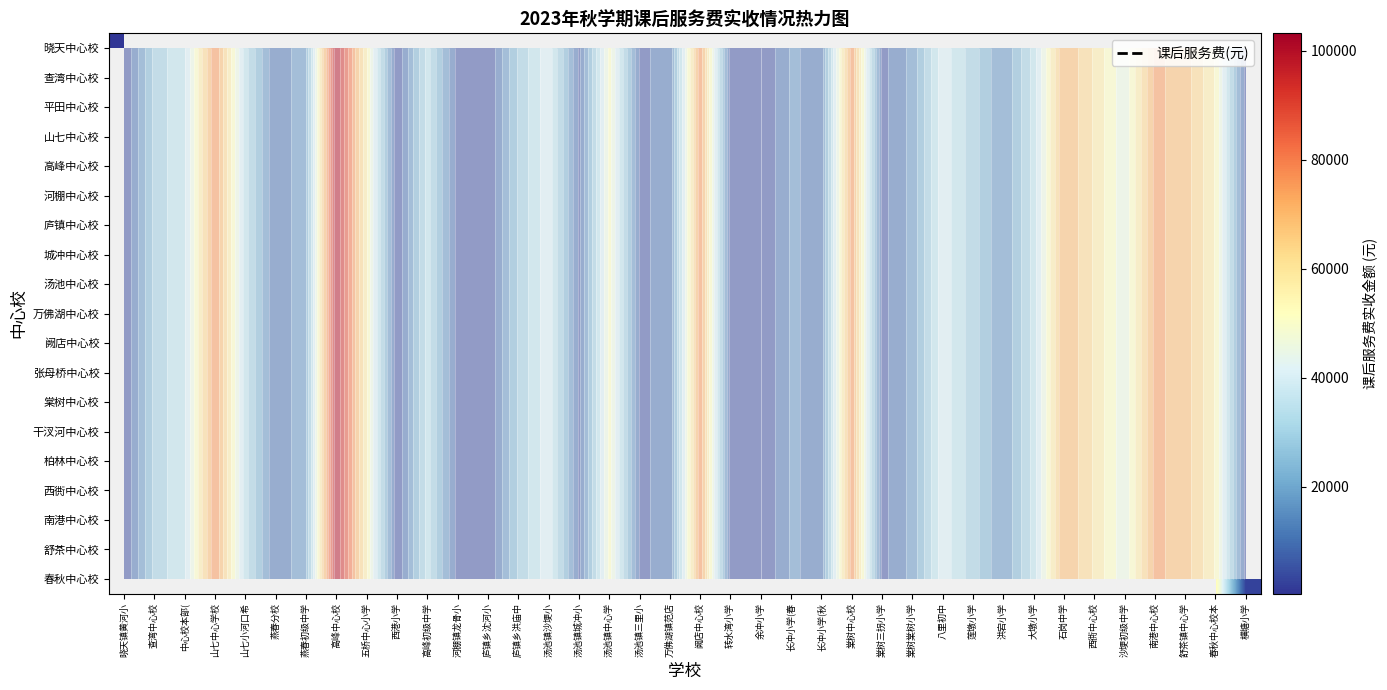

List the labels in order of 柏林中心校 value, largest first.

石岗中学, 西衖中心校, 沙埂初级中学, 南港中心校, 舒茶镇中心学, 春秋中心校本, 横塘小学, 晓天镇黄河小, 查湾中心校, 中心校本部(, 山七中心学校, 山七小河口希, 燕春分校, 燕春初级中学, 高峰中心校, 五桥中心小学, 西港小学, 高峰初级中学, 河棚镇龙骨小, 庐镇乡沈河小, 庐镇乡洪庙中, 汤池镇沙埂小, 汤池镇城冲小, 汤池镇中心学, 汤池镇三里小, 万佛湖镇范店, 阙店中心校, 转水湾小学, 余冲小学, 长冲小学(春, 长冲小学(秋, 棠树中心校, 棠树三拐小学, 棠树棠树小学, 八里初中, 莲墩小学, 洪宕小学, 大墩小学